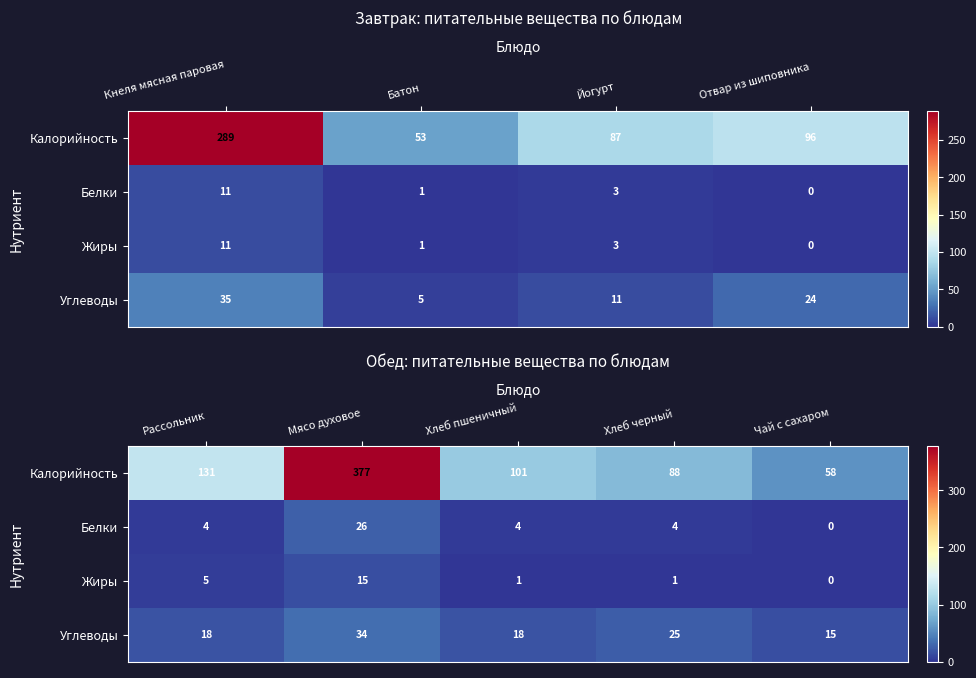

Is the value of Жиры at Рассольник greater than the value of Белки at Хлеб черный?

Yes